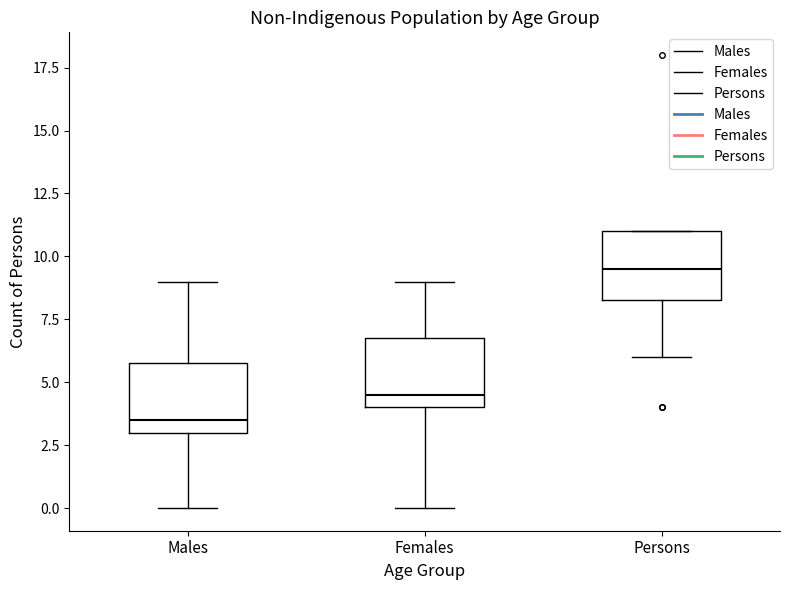

Where does the lower whisker of the box for Persons end on the y-axis? The values are not printed on the chart, so give them approximately, as read against the axis.

6.0